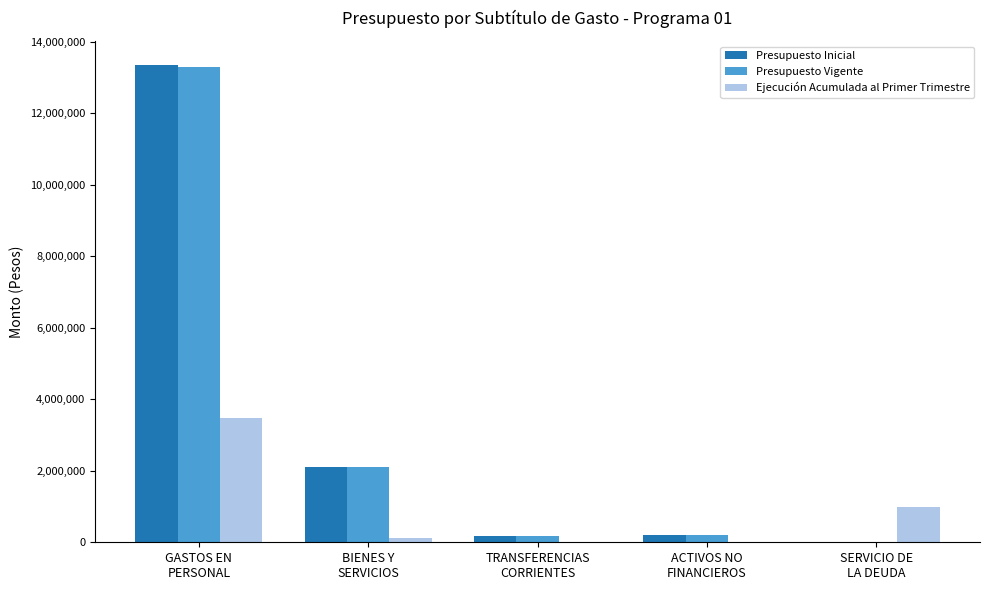

What is the sum of all Presupuesto Inicial values?

15828350